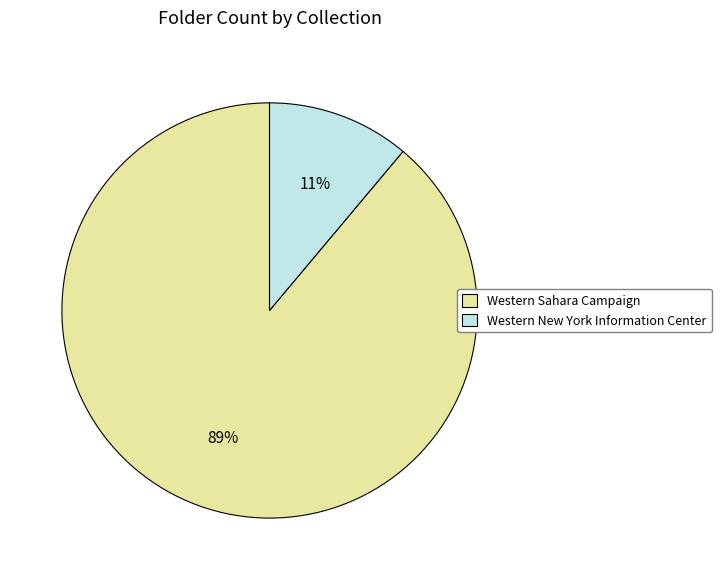

Does any single category account for the majority?

Yes